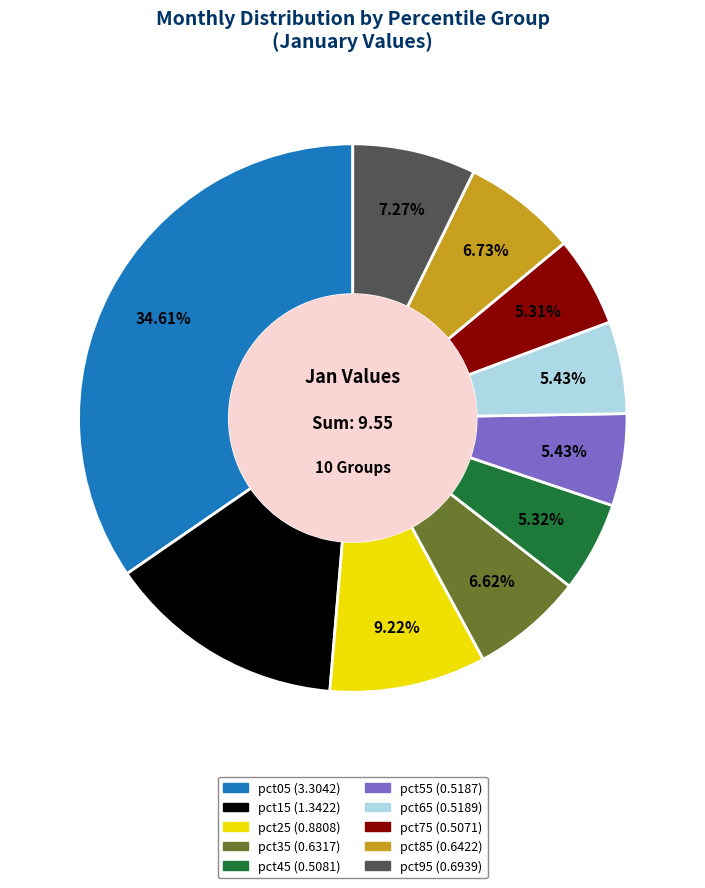

How many segments does this pie chart have?

10